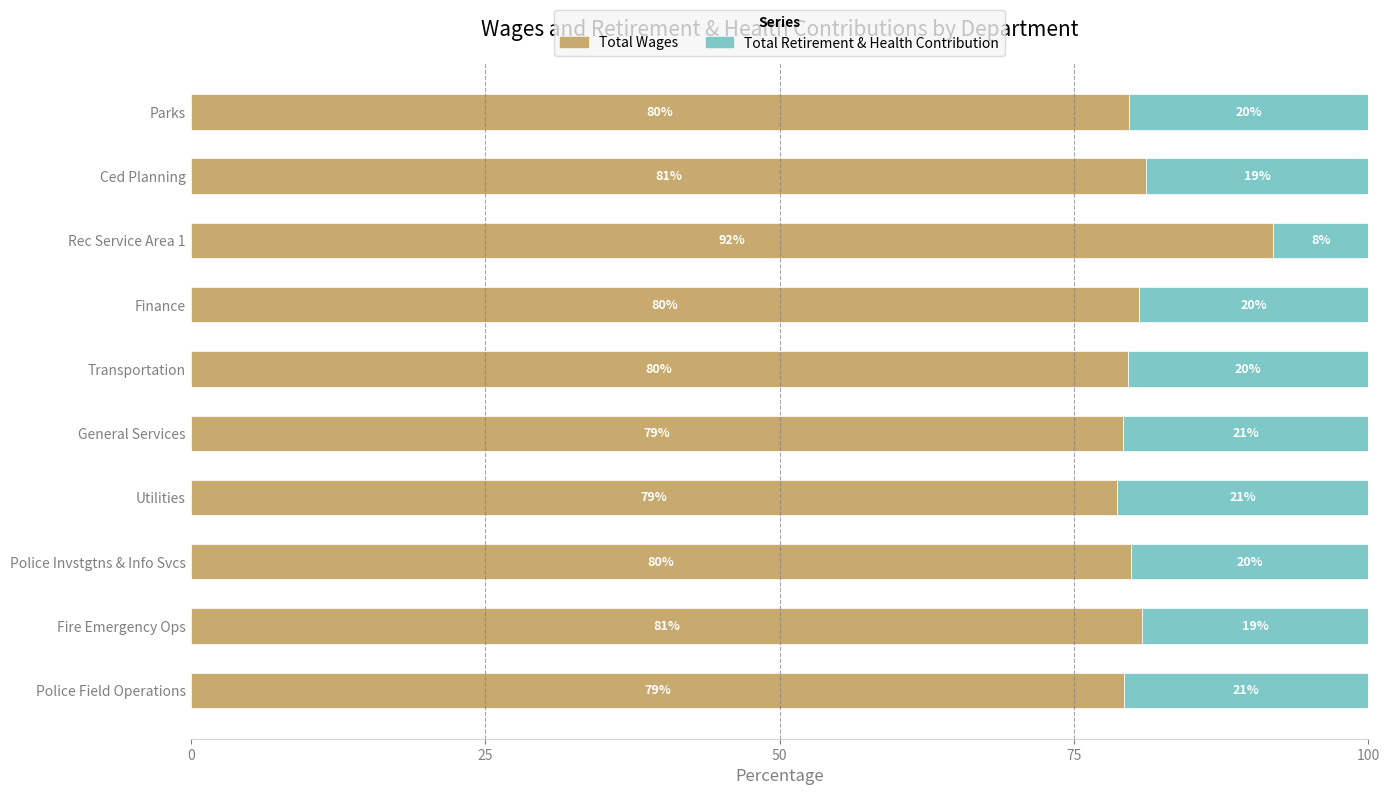

What is the highest value of the Total Wages series?

91.9